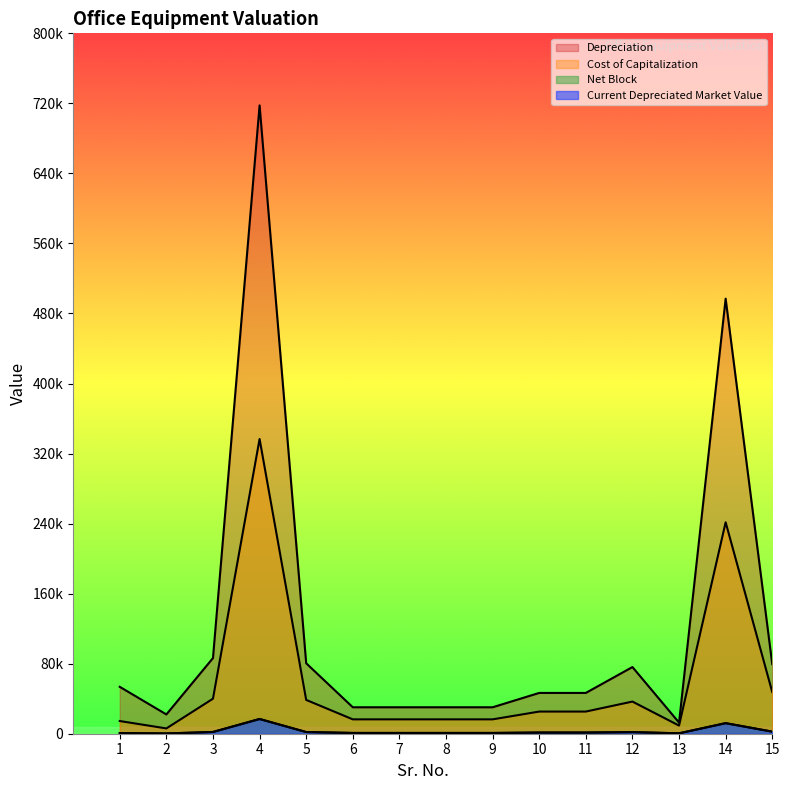

What is the spread (max minus min) of values at 10?

45328.5